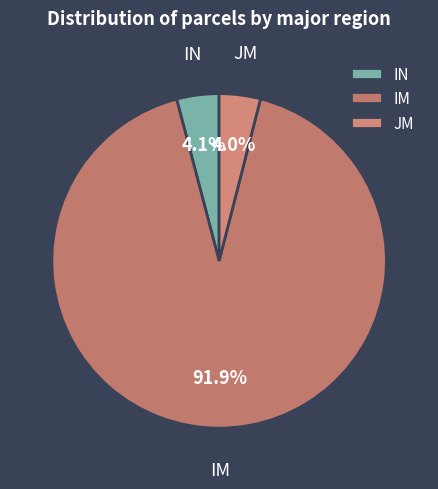

Does IM represent more than half of the total?

Yes